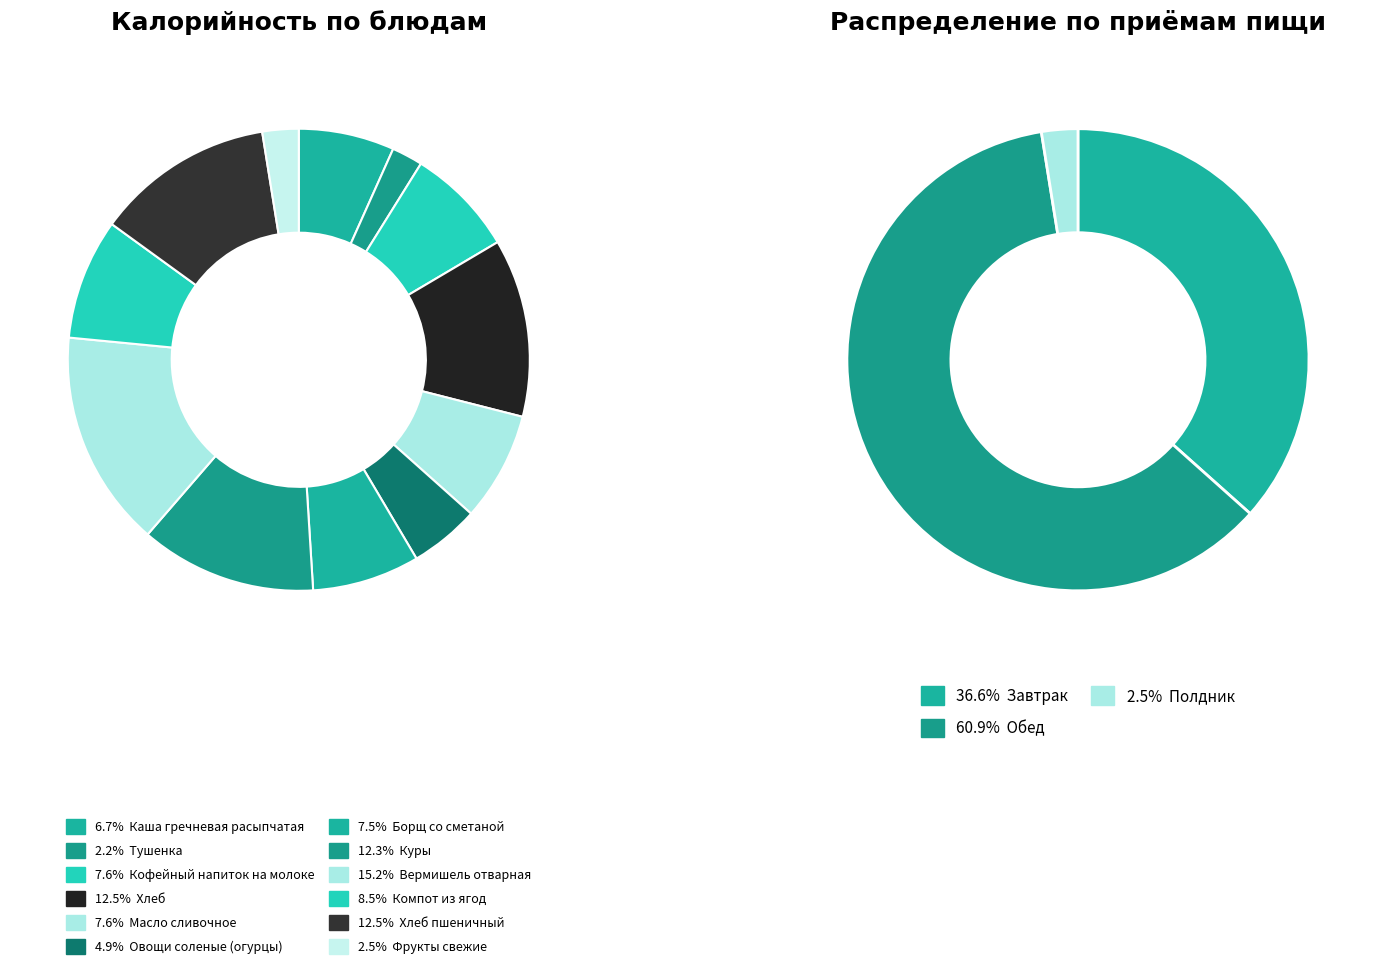

Between Фрукты свежие and Борщ со сметаной, which is larger?

Борщ со сметаной